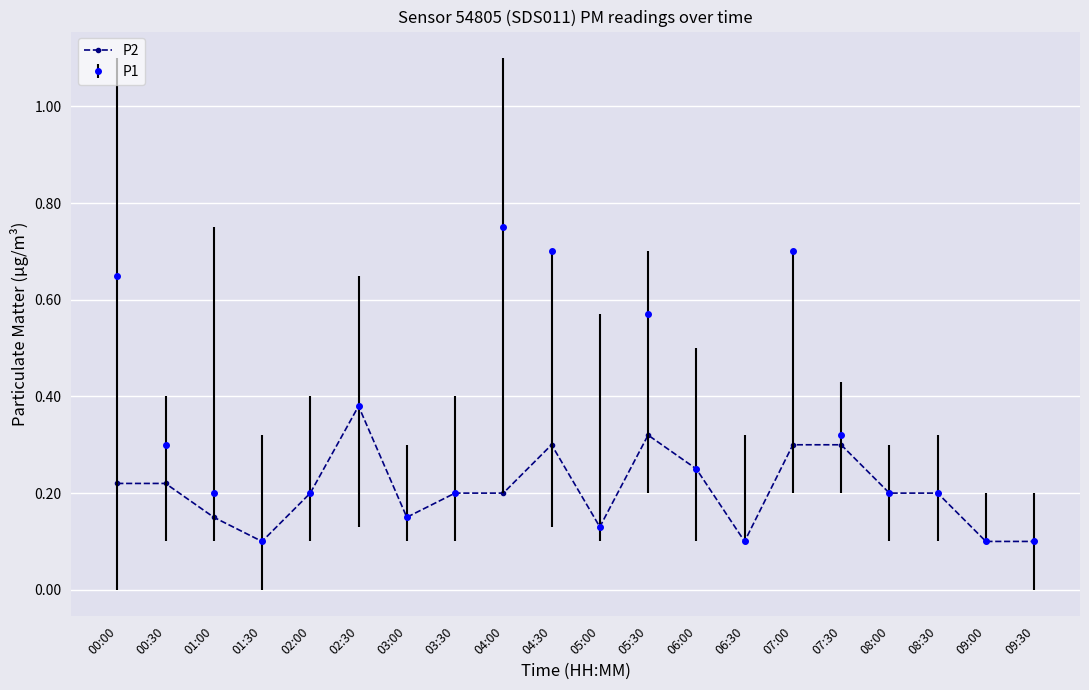

Rank the series by their average value, from highest to lowest.

P1, P2